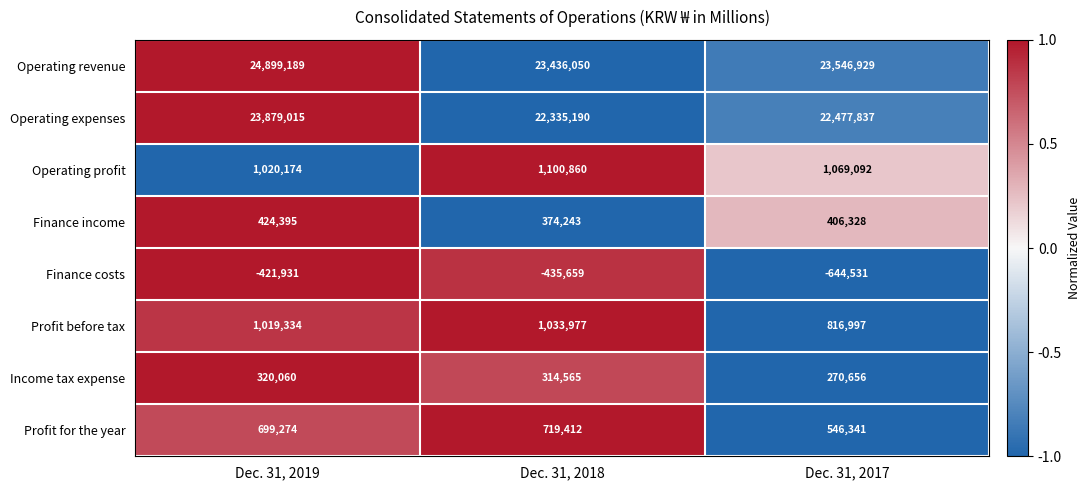

What is the difference between the Income tax expense values at Dec. 31, 2017 and Dec. 31, 2018?

43909